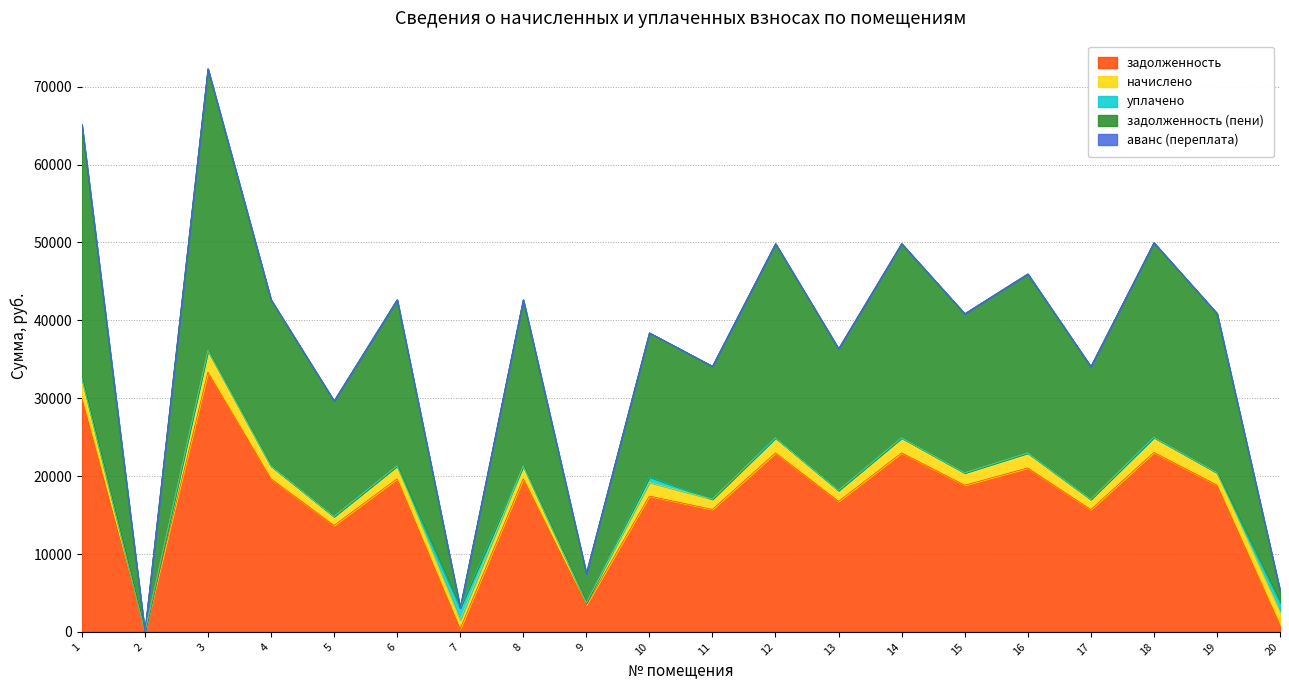

What is the value of the задолженность point at the 11th from the left?

15724.8